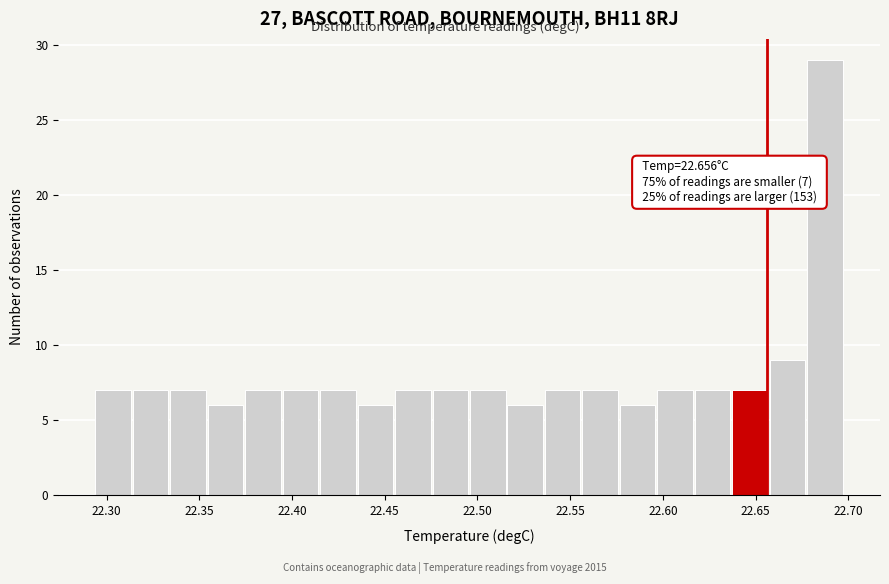

Which range on the x-axis has the tallest bar?

22.680 to 22.700